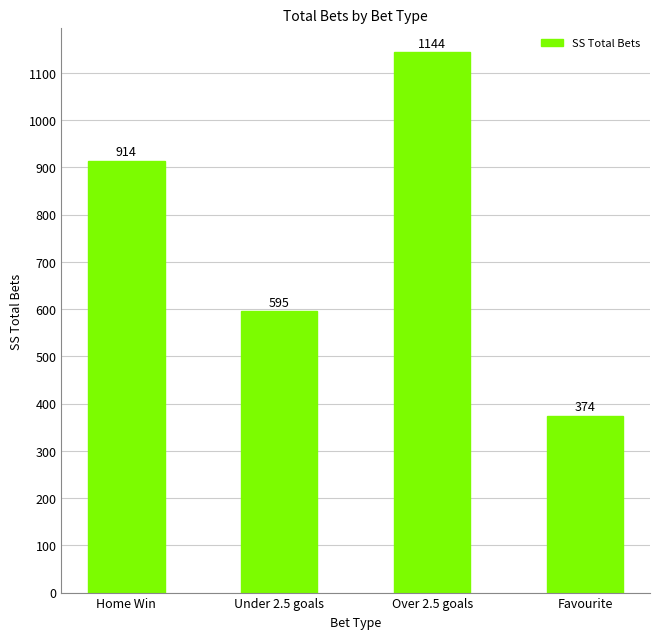

Approximately how many times larger is the value at Over 2.5 goals compared to Favourite?

3.1